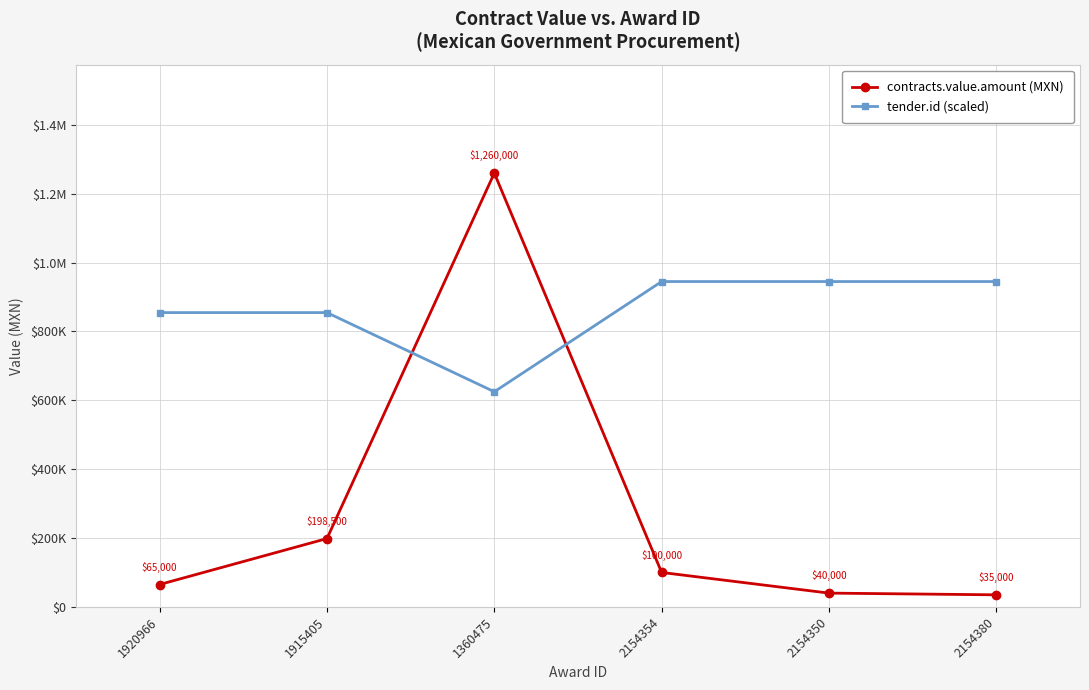

What are all the series names shown in the legend?

contracts.value.amount (MXN), tender.id (scaled)